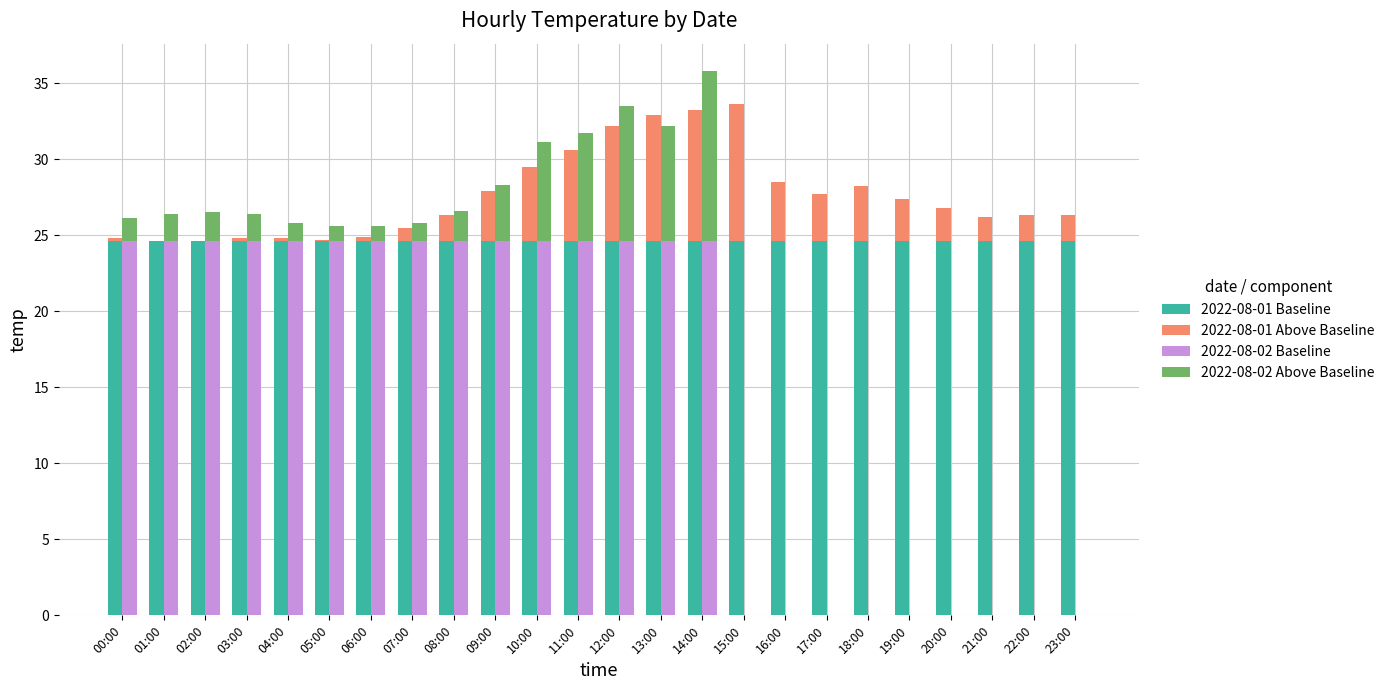

What is the highest value of the 2022-08-01 Baseline series?

24.6